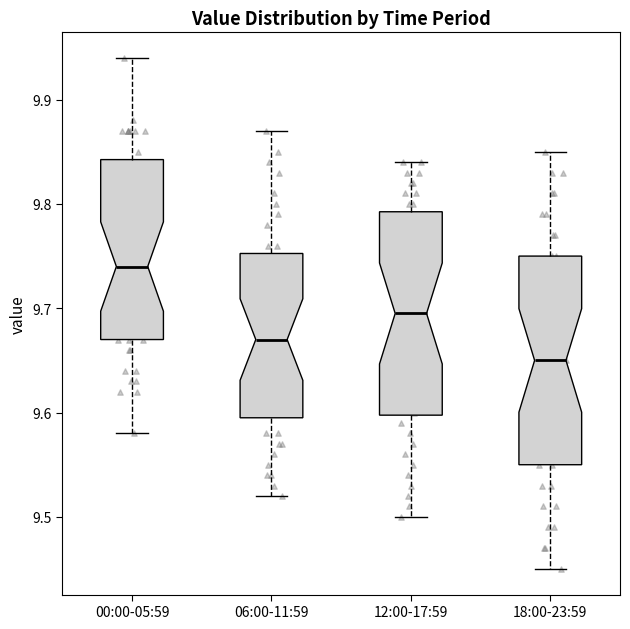

Which box has the highest median line?

00:00-05:59